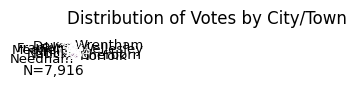

Is it true that Franklin is 3% of the pie?

True